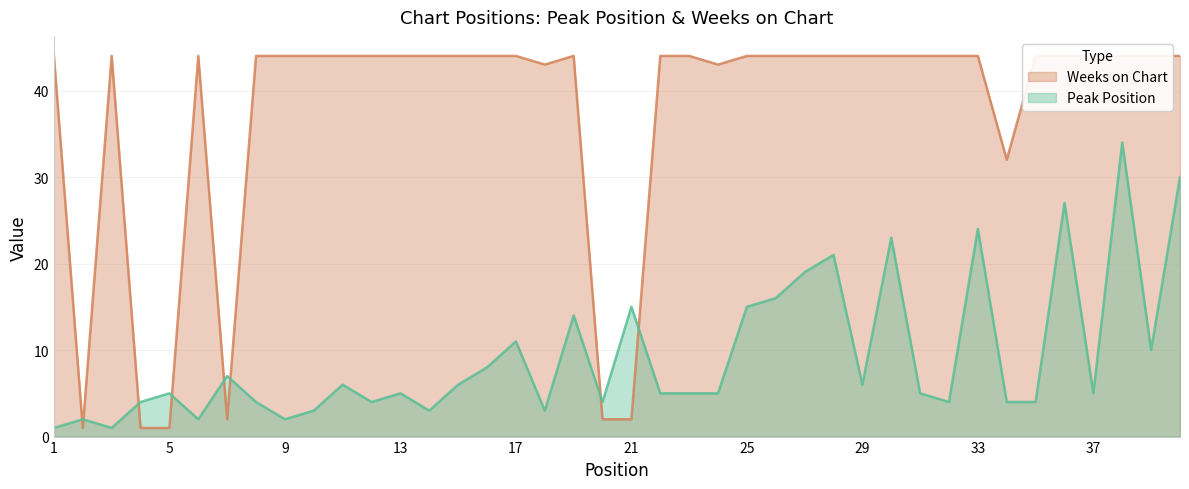

Reading right to left, what are all the values shown in this chart?

Peak Position: 40=30	39=10	38=34	37=5	36=27	35=4	34=4	33=24	32=4	31=5	30=23	29=6	28=21	27=19	26=16	25=15	24=5	23=5	22=5	21=15	20=4	19=14	18=3	17=11	16=8	15=6	14=3	13=5	12=4	11=6	10=3	9=2	8=4	7=7	6=2	5=5	4=4	3=1	2=2	1=1
Weeks on Chart: 40=44	39=44	38=44	37=44	36=44	35=44	34=32	33=44	32=44	31=44	30=44	29=44	28=44	27=44	26=44	25=44	24=43	23=44	22=44	21=2	20=2	19=44	18=43	17=44	16=44	15=44	14=44	13=44	12=44	11=44	10=44	9=44	8=44	7=2	6=44	5=1	4=1	3=44	2=1	1=44